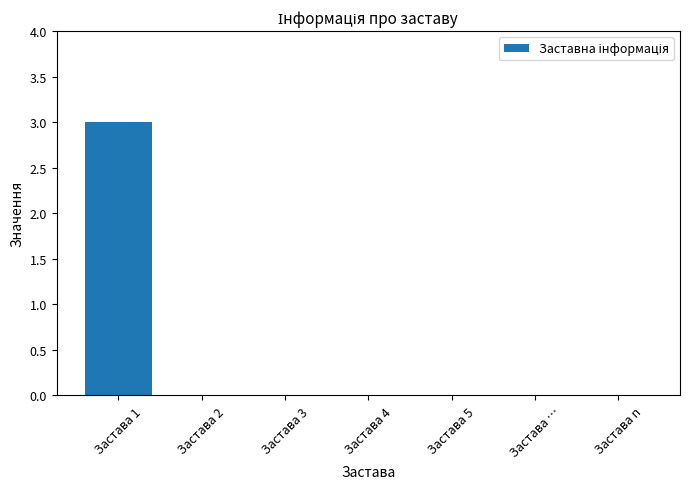

What is the change in value from Застава 1 to Застава n?

-3